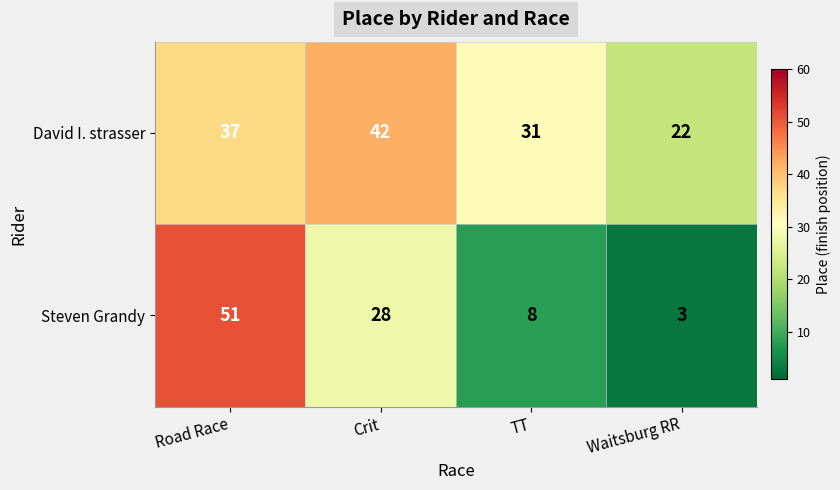

Which series has the largest total across all categories?

David I. strasser